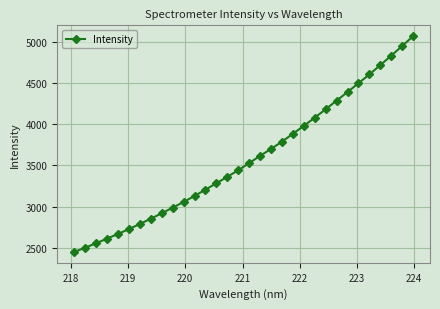

True or false: there are more than 2 points higher than both neighbors.

False